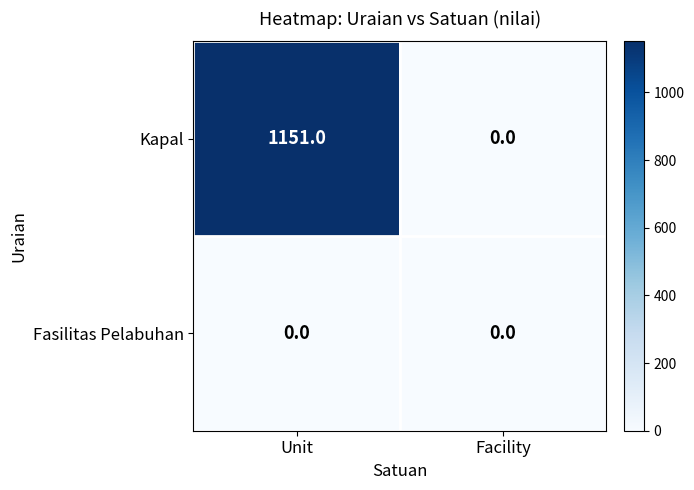

True or false: Fasilitas Pelabuhan has a value of 0 at Unit.

True